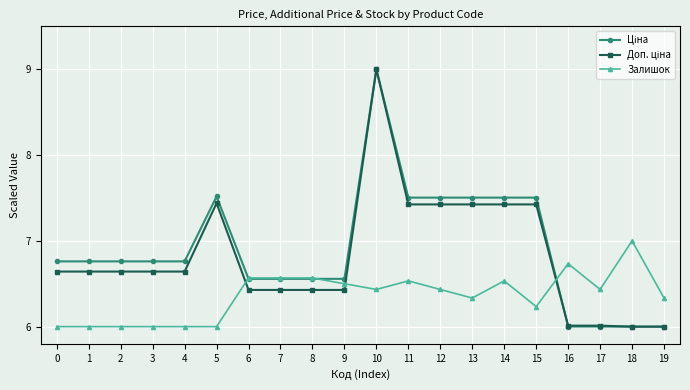

At which category is the sum across all series the highest?

10